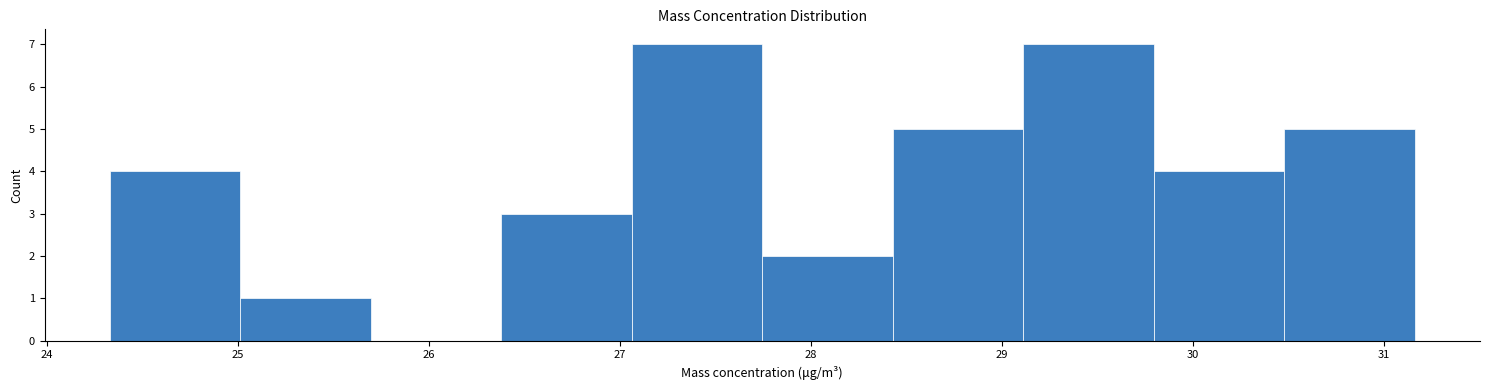

Reading left to right, list every bar in this chart as the range it spans on the x-axis followed by its height. Neither the bar edges nor the heights are printed on the chart, so give them approximately, as read against the axes.

24.3 to 25.0: 4
25.0 to 25.7: 1
25.7 to 26.4: 0
26.4 to 27.1: 3
27.1 to 27.7: 7
27.7 to 28.4: 2
28.4 to 29.1: 5
29.1 to 29.8: 7
29.8 to 30.5: 4
30.5 to 31.2: 5